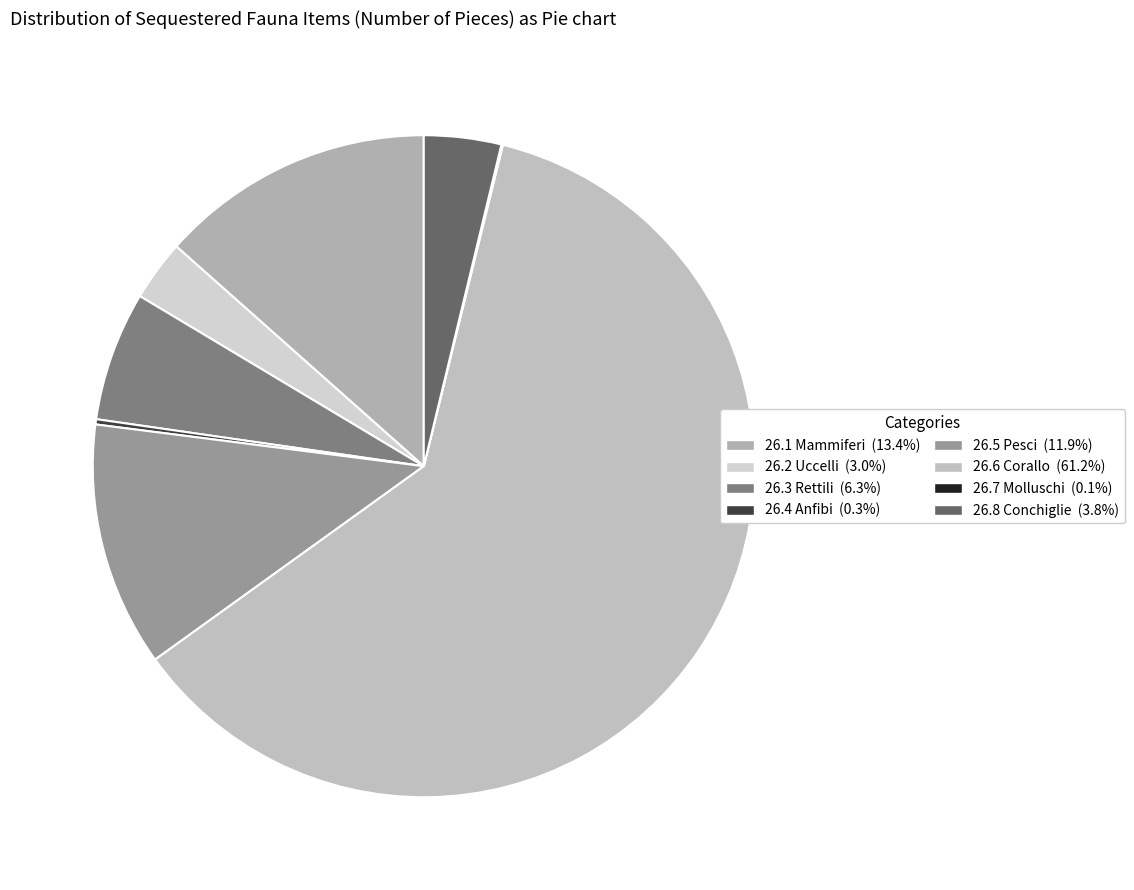

To the nearest percent, what is the average slice percentage?

12%